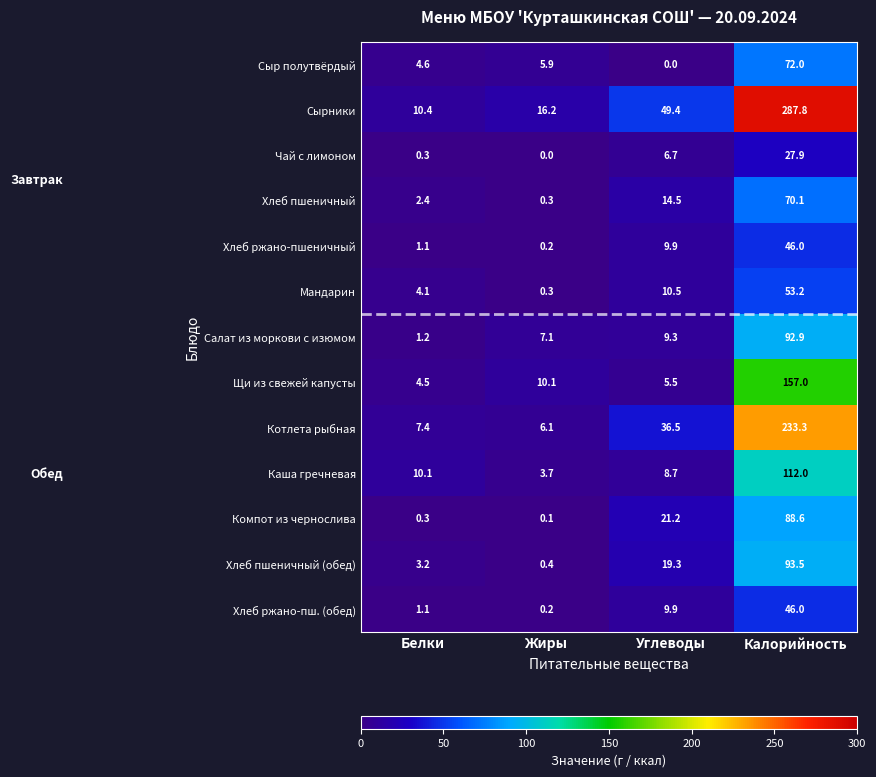

List the labels in order of Хлеб пшеничный value, largest first.

Калорийность, Углеводы, Белки, Жиры